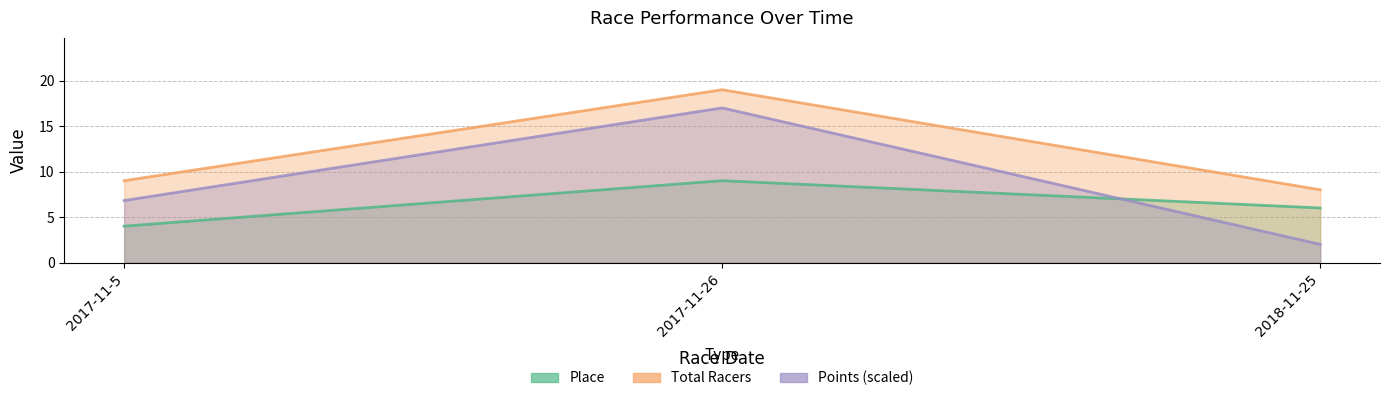

What is the sum of the Points values at 2018-11-25 and 2017-11-26?

19.0